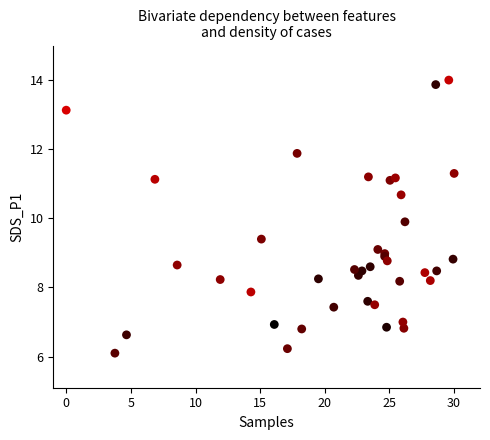

What Y value in the scatter plot is closest to 10?

9.9